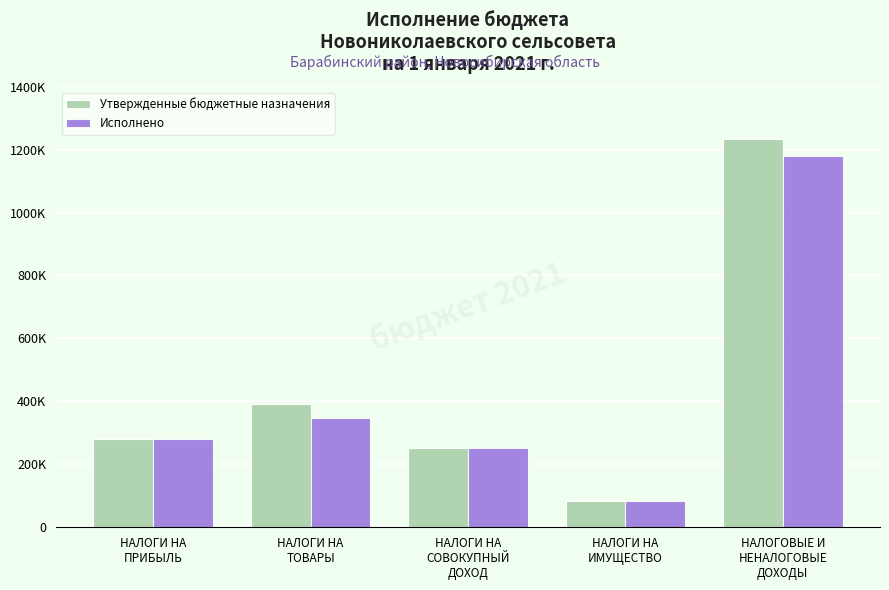

The Утвержденные бюджетные назначения series shows 82200.0 at НАЛОГИ НА
ИМУЩЕСТВО. True or false?

True